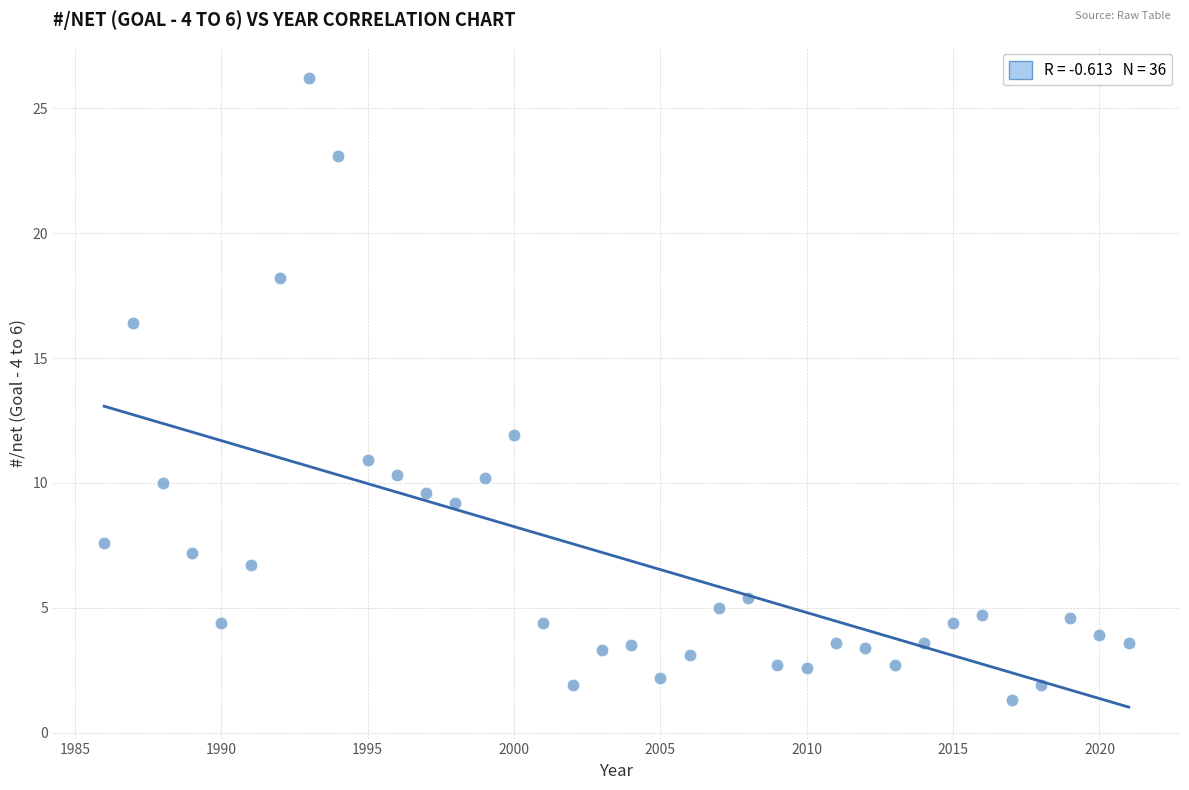

What is the range of Y values (max minus min)?

24.9